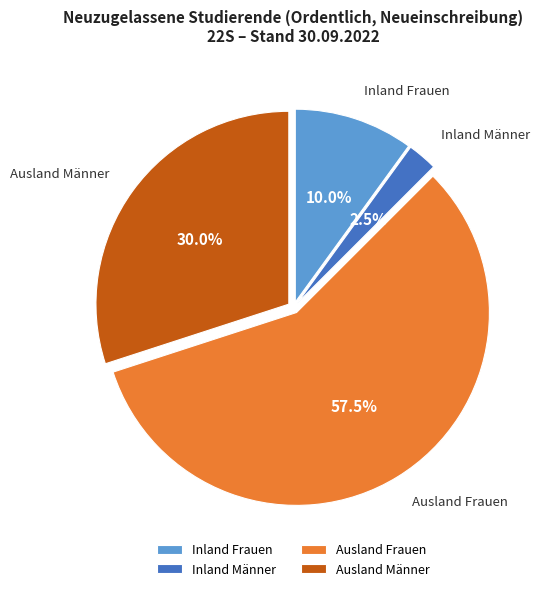

How many segments does this pie chart have?

4